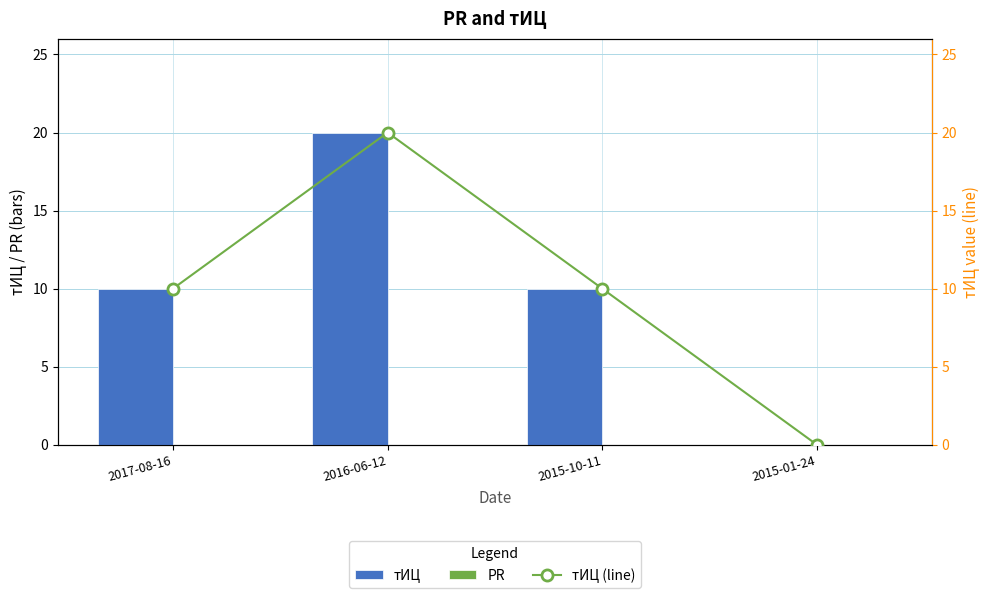

List the series in order of their peak value, lowest first.

PR, тИЦ, тИЦ (line)